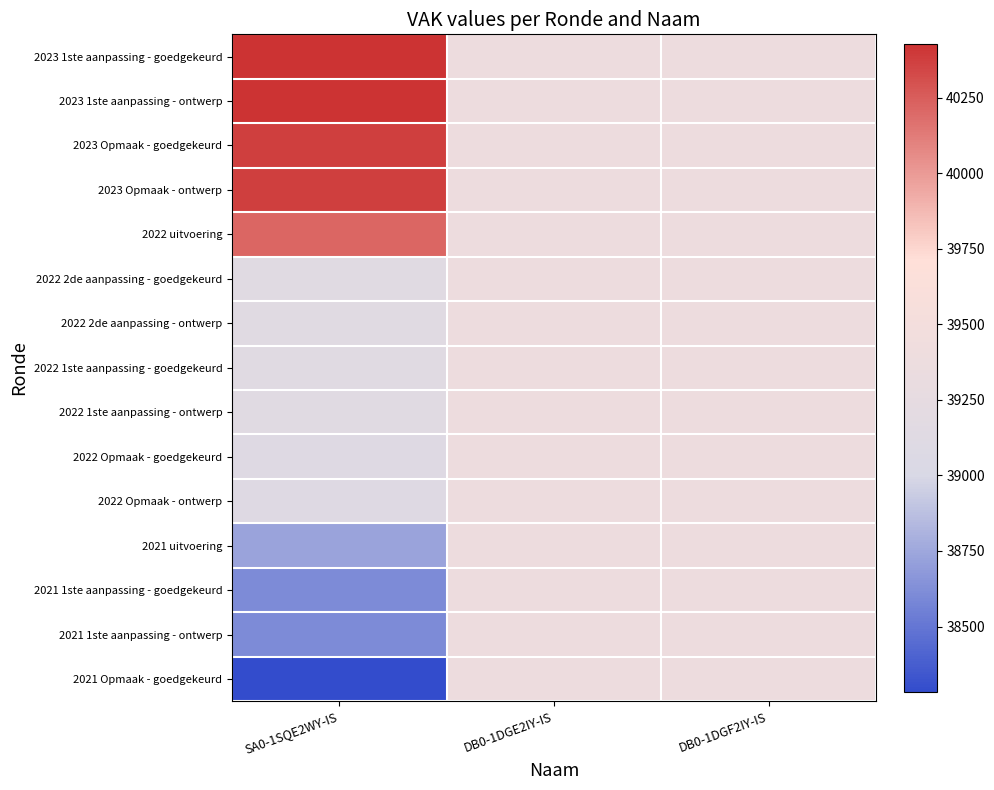

At DB0-1DGF2IY-IS, list the series in order from largest to smallest.

2023 1ste aanpassing - goedgekeurd, 2023 1ste aanpassing - ontwerp, 2023 Opmaak - goedgekeurd, 2023 Opmaak - ontwerp, 2022 uitvoering, 2022 2de aanpassing - goedgekeurd, 2022 2de aanpassing - ontwerp, 2022 1ste aanpassing - goedgekeurd, 2022 1ste aanpassing - ontwerp, 2022 Opmaak - goedgekeurd, 2022 Opmaak - ontwerp, 2021 uitvoering, 2021 1ste aanpassing - goedgekeurd, 2021 1ste aanpassing - ontwerp, 2021 Opmaak - goedgekeurd